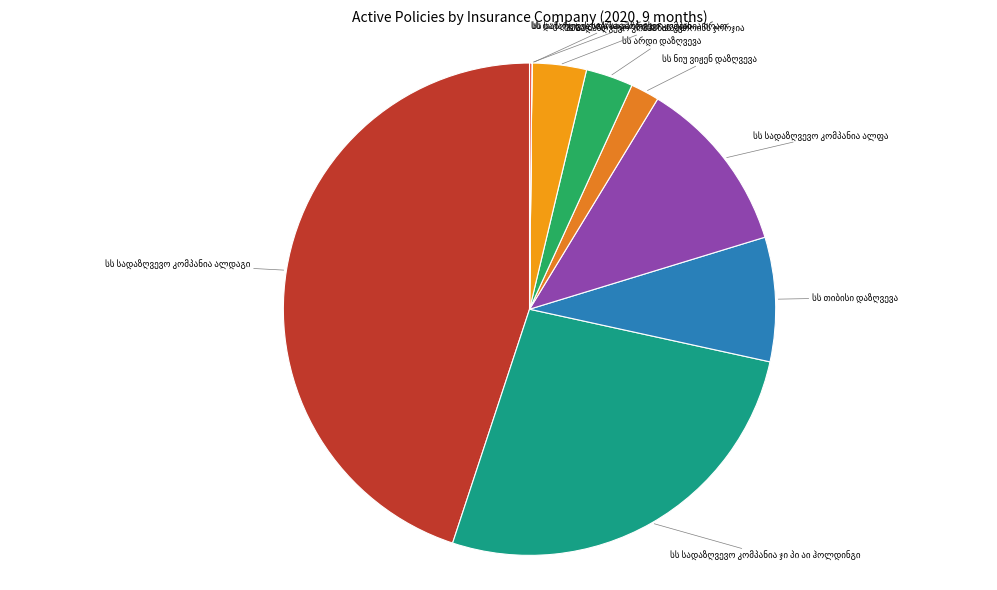

Is there a majority slice in this chart?

No